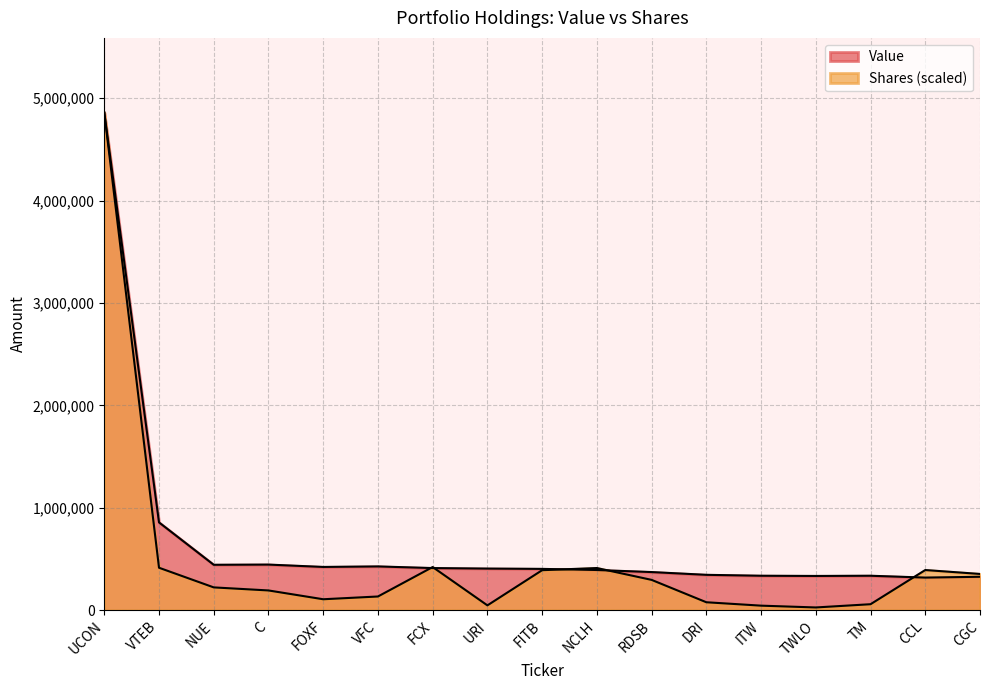

How many intersections are there between Value and Shares or principal amount?

5